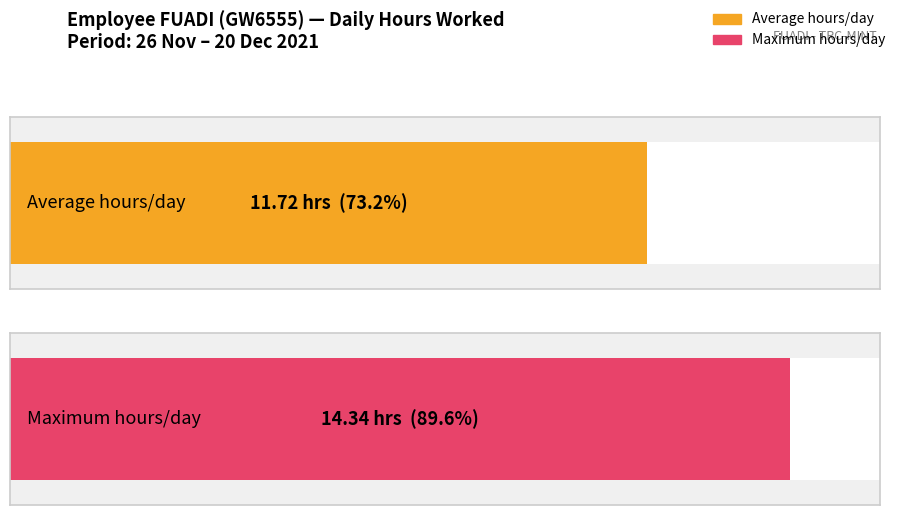

True or false: the data shows 23.5 at 16-Thu.

False